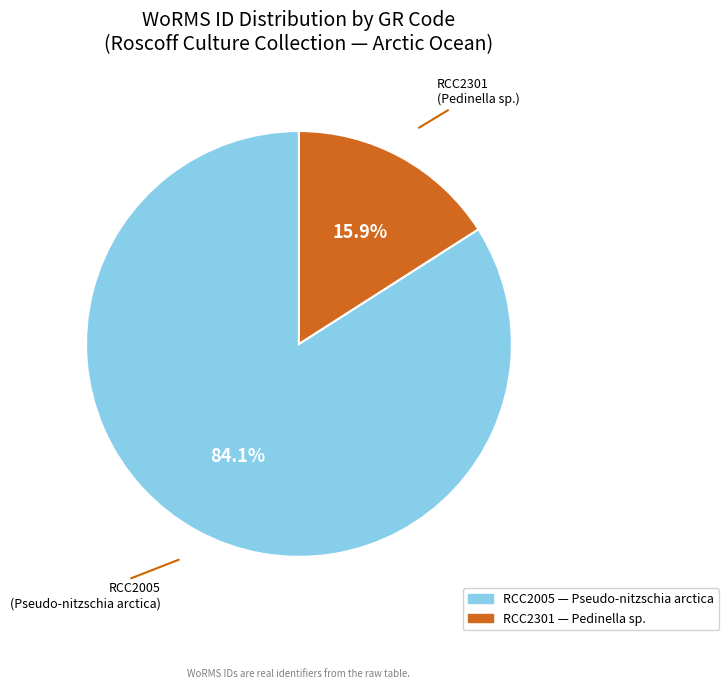

What is the smallest slice in the pie chart?

RCC2301